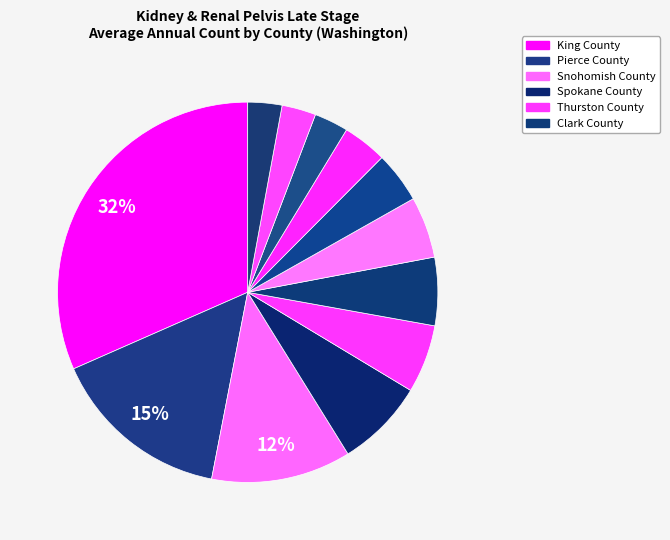

Is there a majority slice in this chart?

No